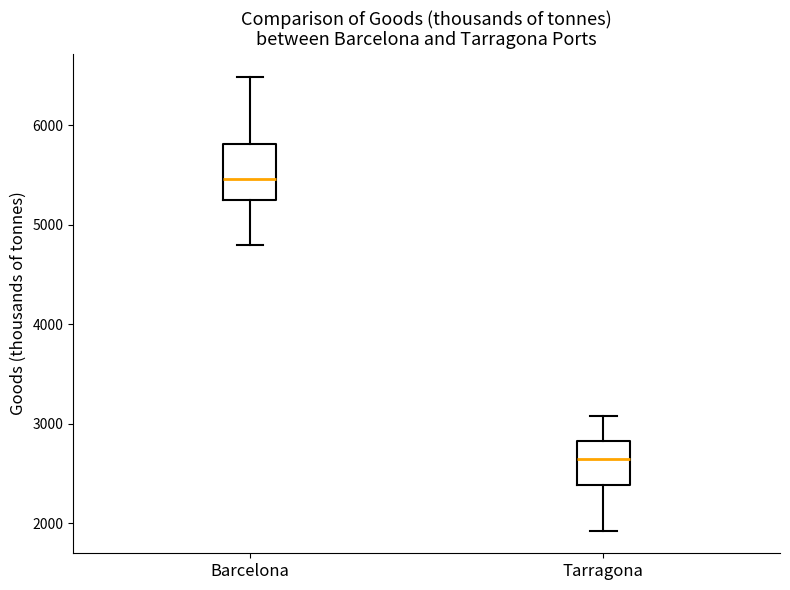

Comparing the boxes themselves (not the whiskers), which one is the tallest?

Barcelona